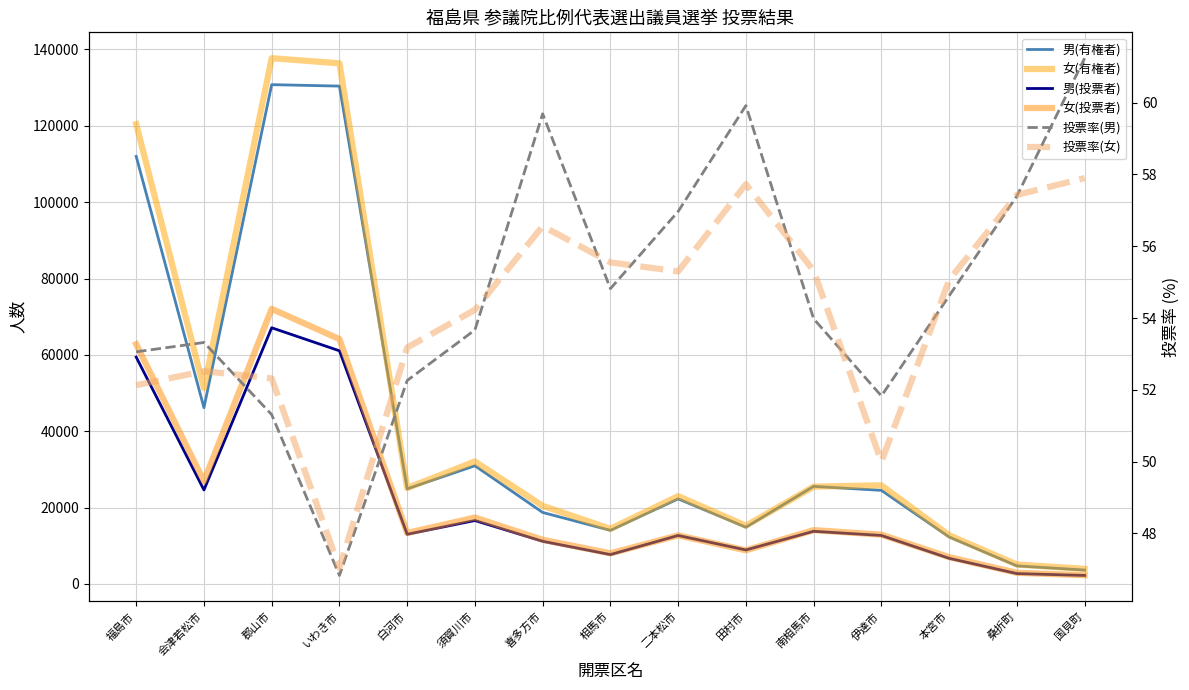

At 桑折町, list the series in order from smallest to largest.

投票率(男), 投票率(女), 男(投票者), 女(投票者), 男(有権者), 女(有権者)